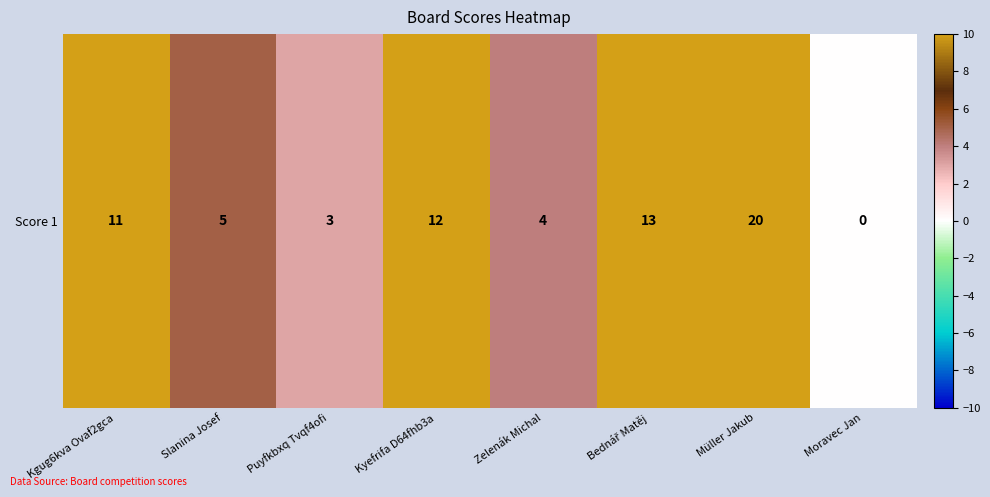

True or false: the data shows 12 at Kyefrifa D64fhb3a.

True